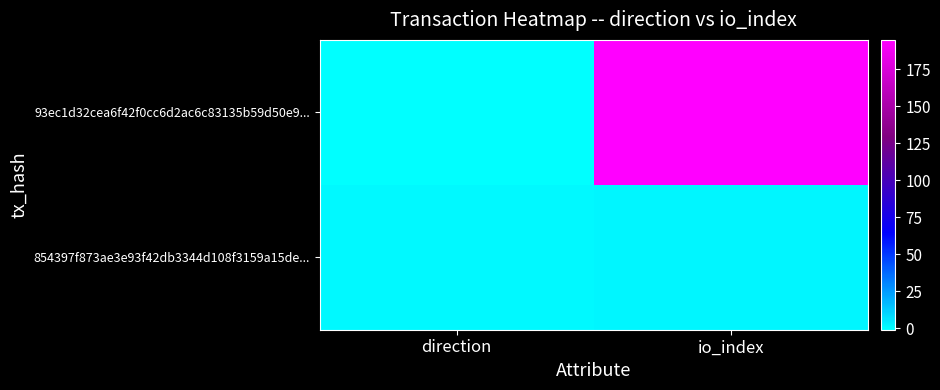

Which series has the widest spread of values?

93ec1d32cea6f42f0cc6d2ac6c83135b59d50e9...